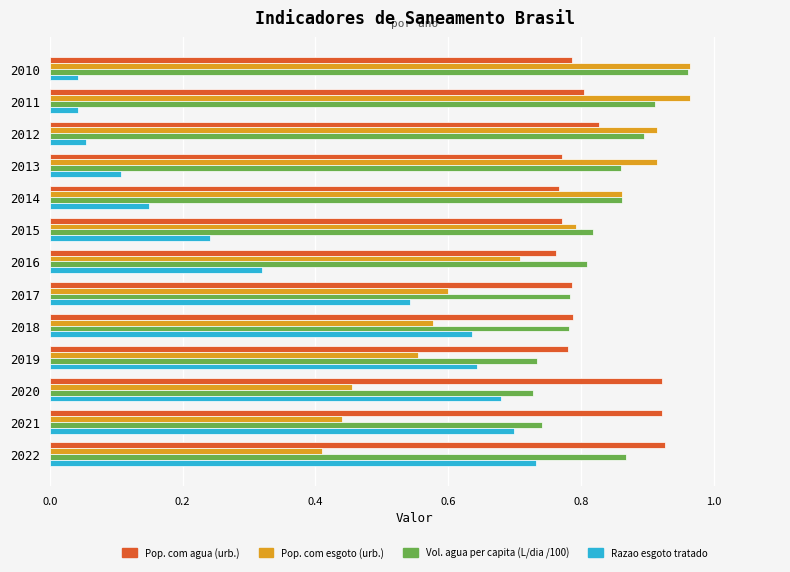

Which series has the largest range (max minus min)?

Razao esgoto tratado